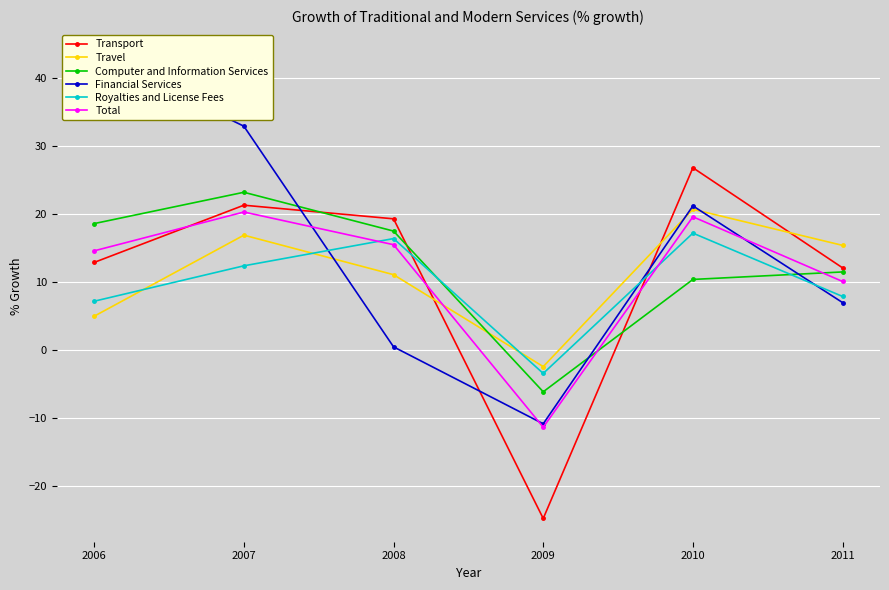

What is the difference between the maximum and minimum values in the Total series?

31.6